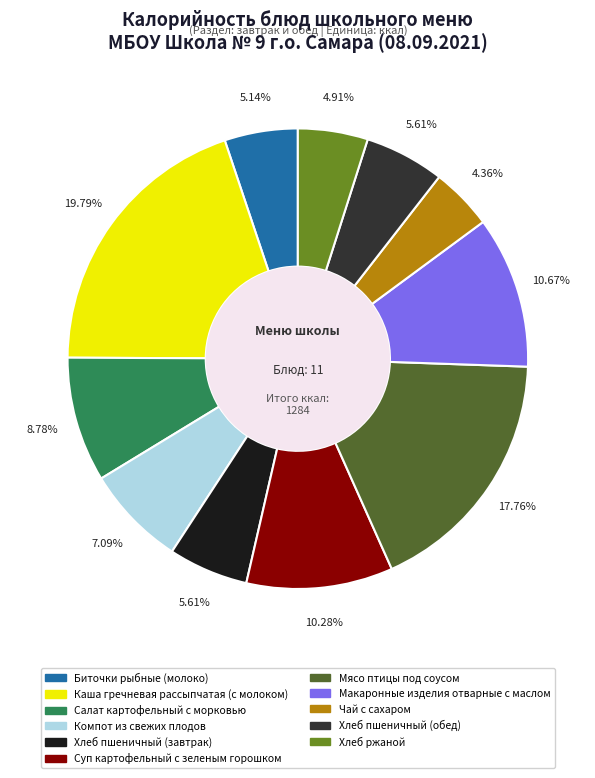

True or false: Хлеб пшеничный (обед) accounts for 6% of the total.

True